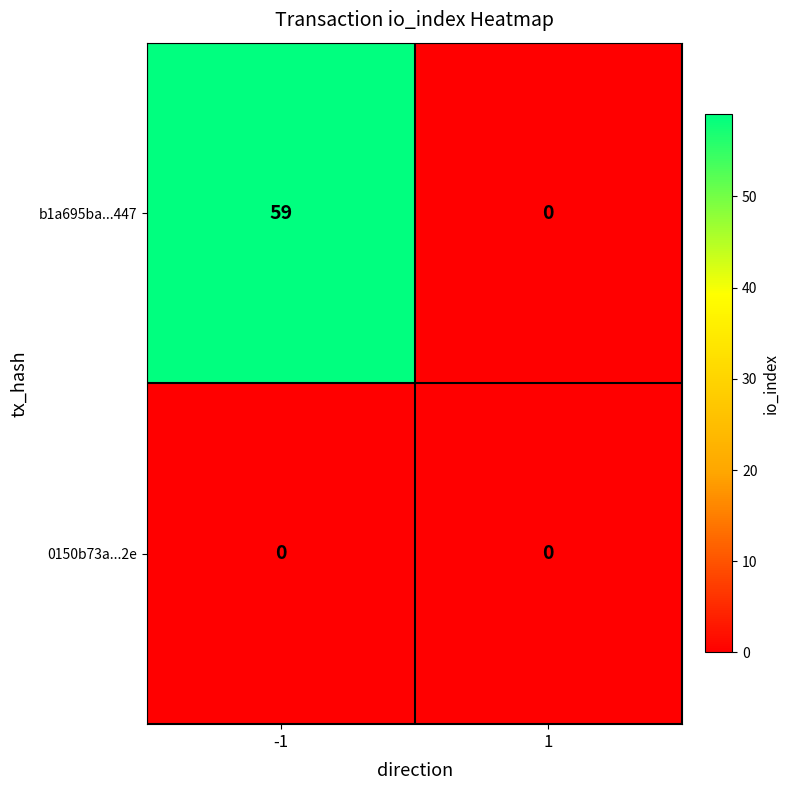

Between -1 and 1, which series saw the biggest shift?

b1a695ba...447